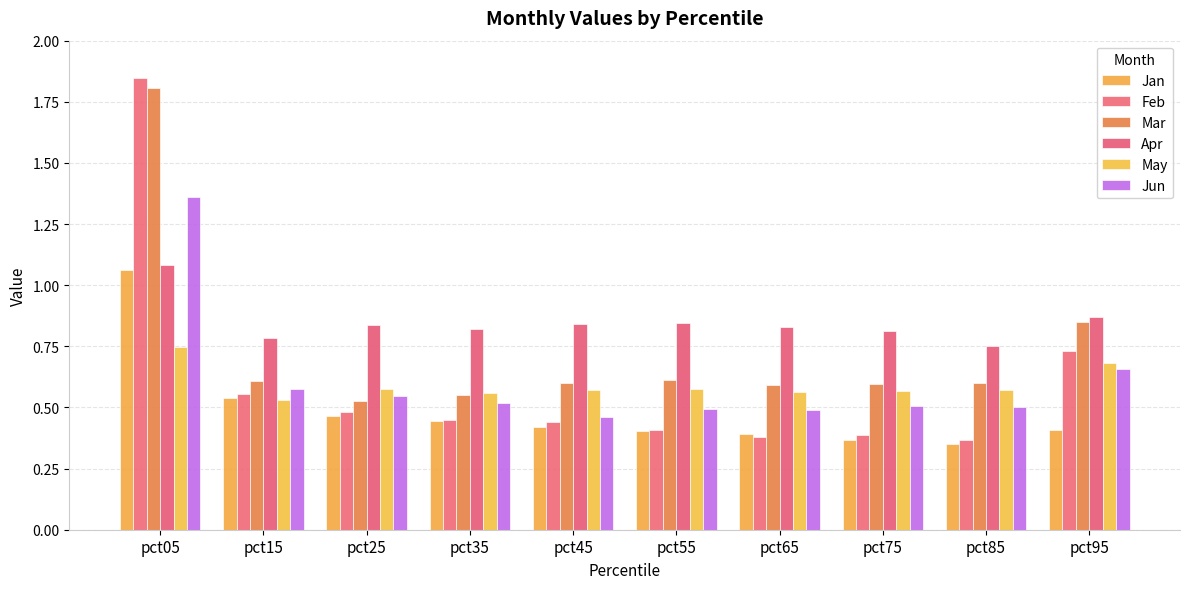

True or false: Feb has a value of 0.4 at pct95.

False